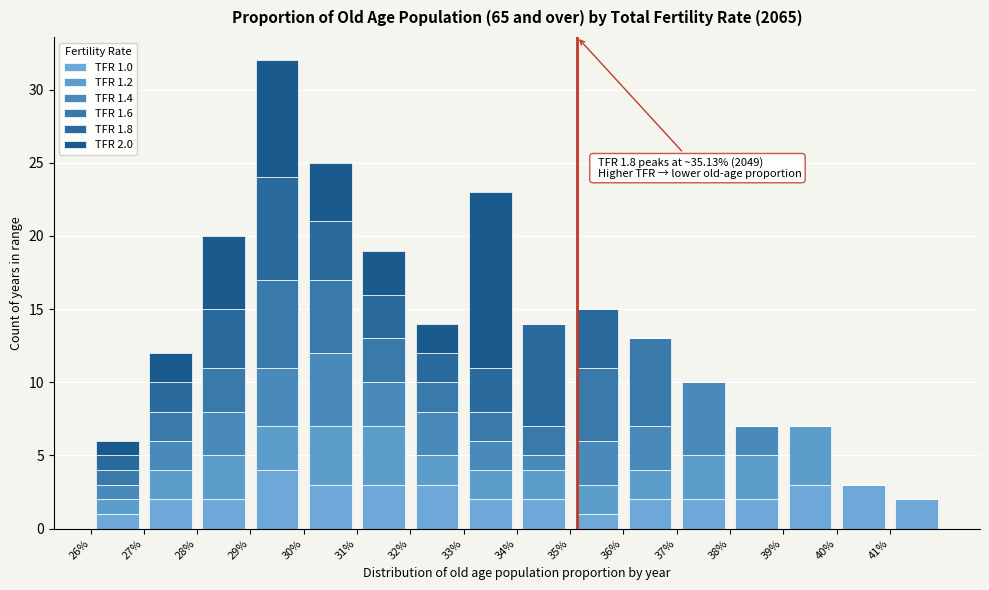

Which range on the x-axis has the tallest stacked bar (by total height)?

29 to 30